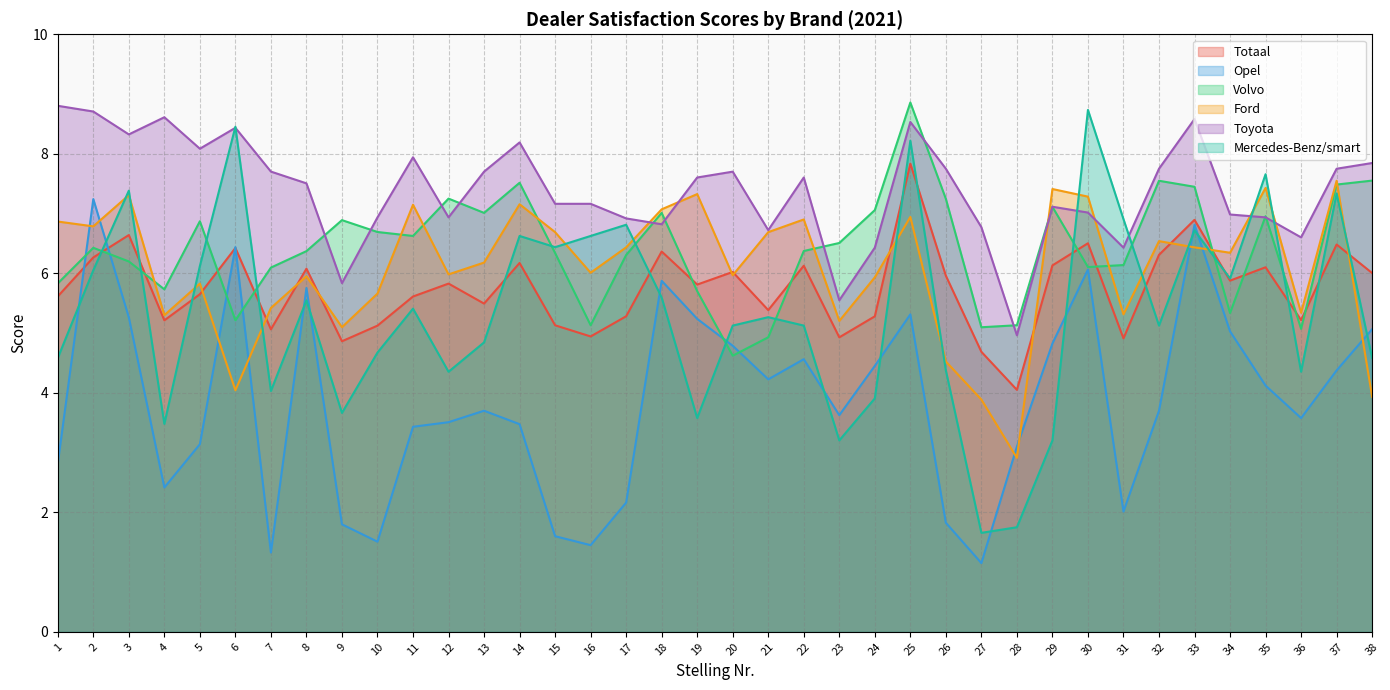

Is it true that Opel equals 7.4 at 22?

False